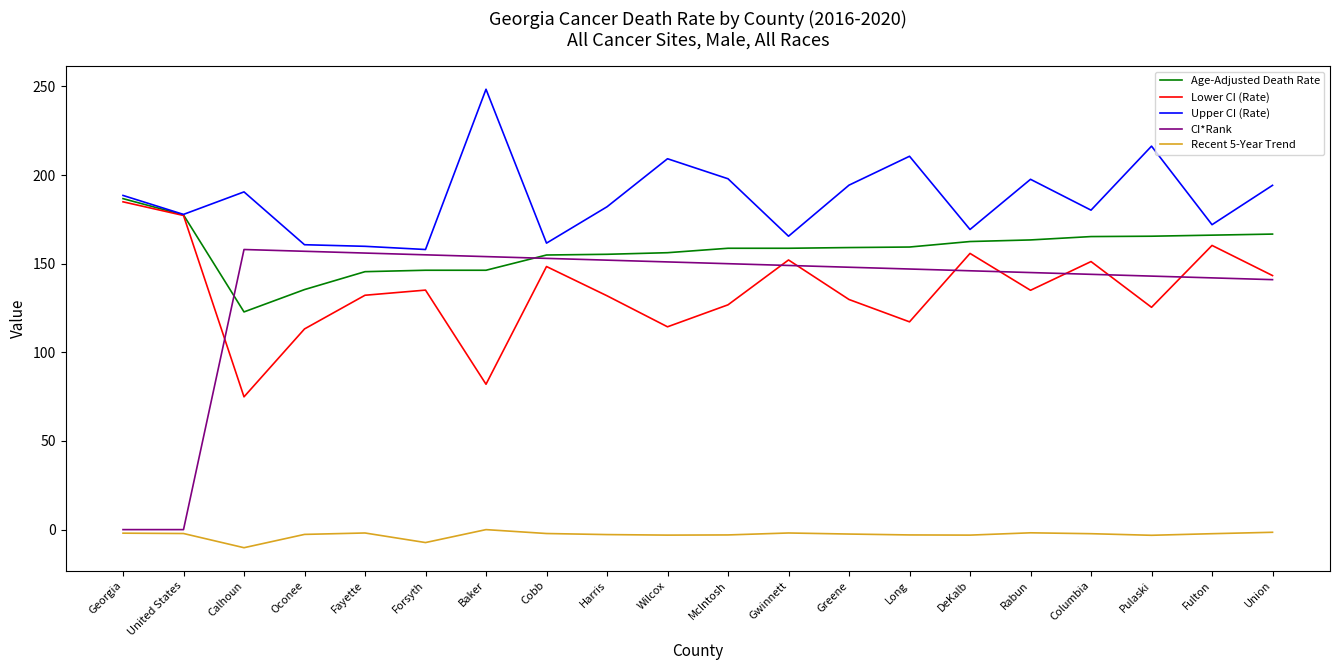

Which category has the highest value in the Age-Adjusted Death Rate series?

Georgia